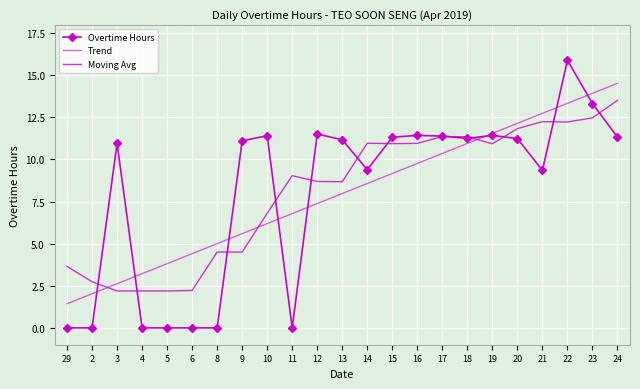

What is the difference between the maximum and minimum values in the Trend series?

13.1